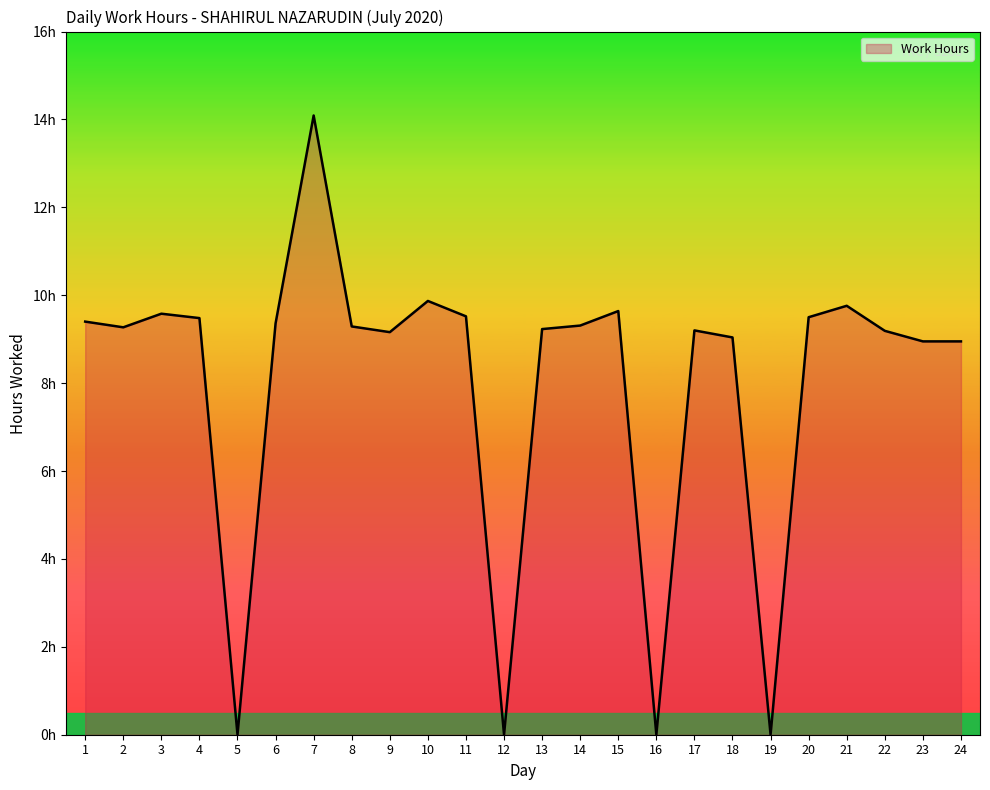

Does the chart display data point markers on the line(s)?

No